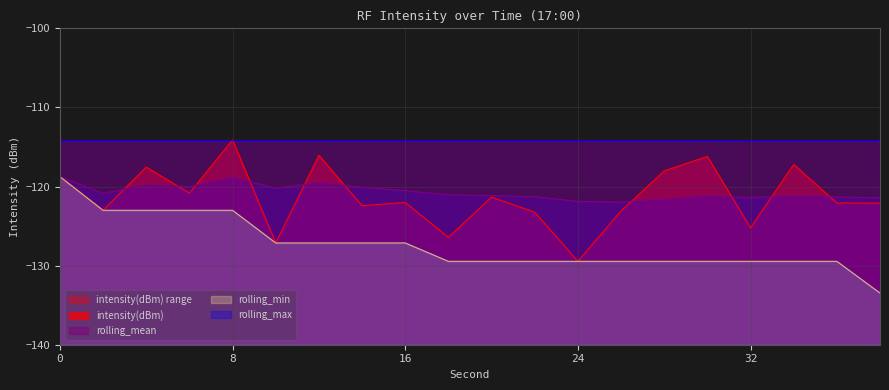

What is the lowest value of the rolling_mean series?

-122.0